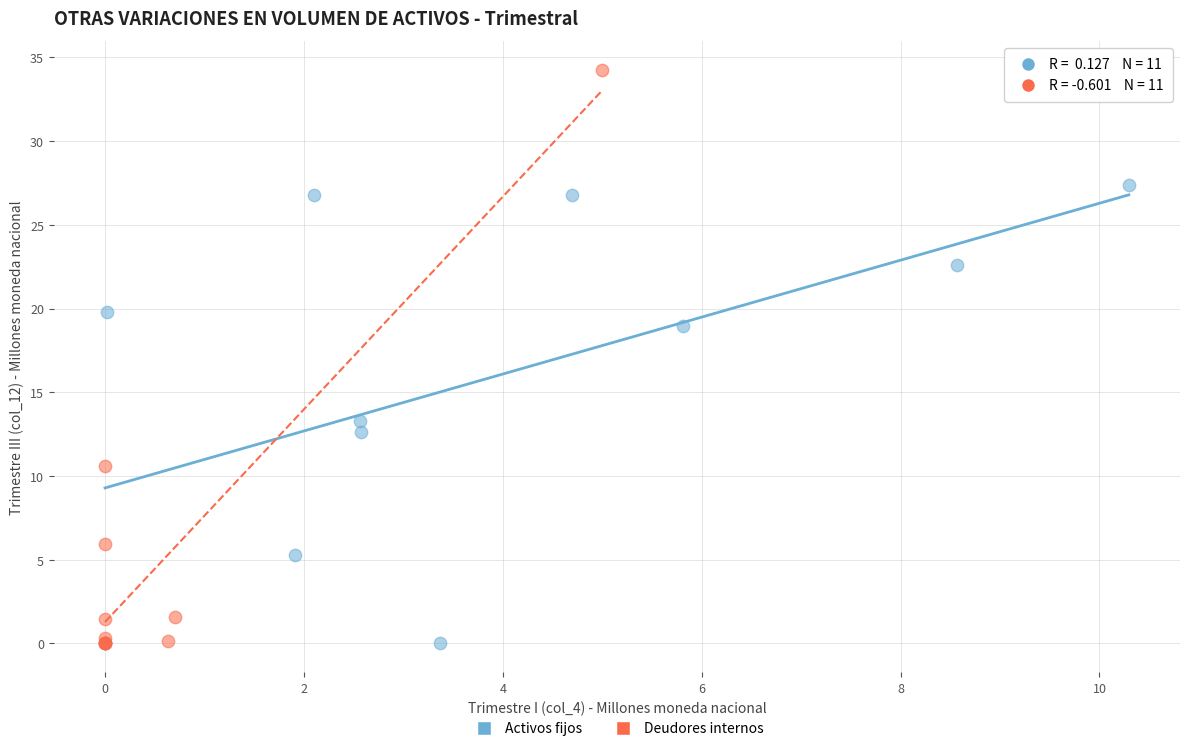

Which series contains the highest Y value?

Deudores internos